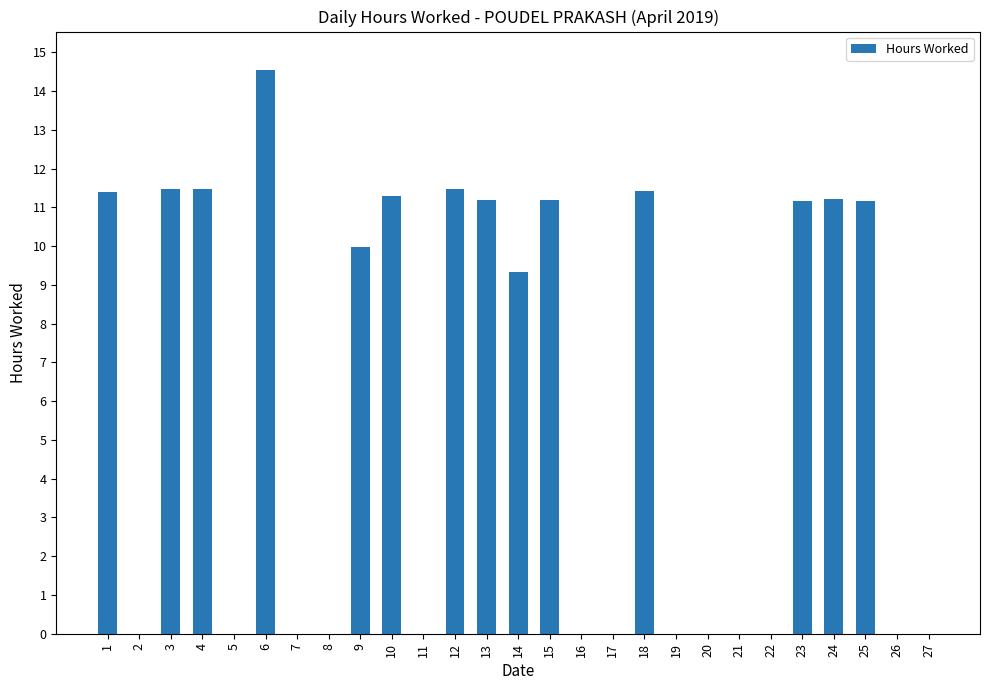

The value at 24 is 16.5. True or false?

False